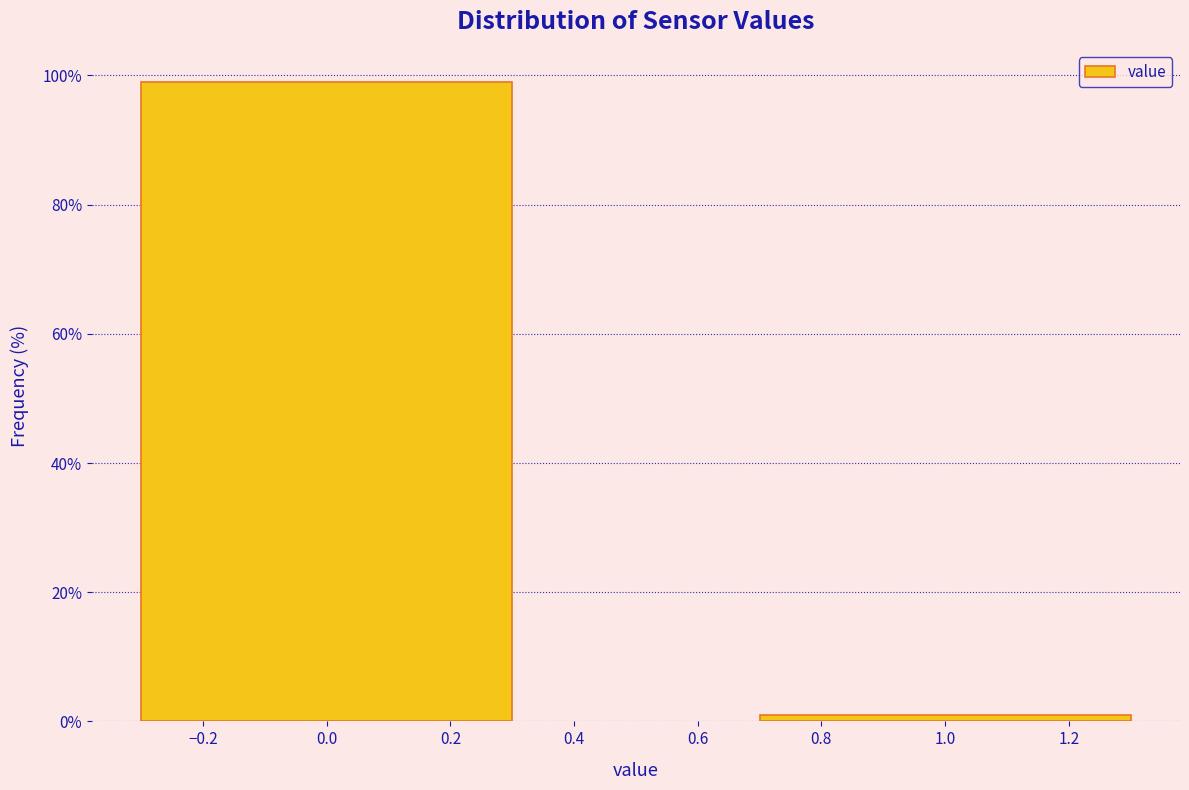

Reading left to right, list all the values displayed in this chart.

99.0	1.0